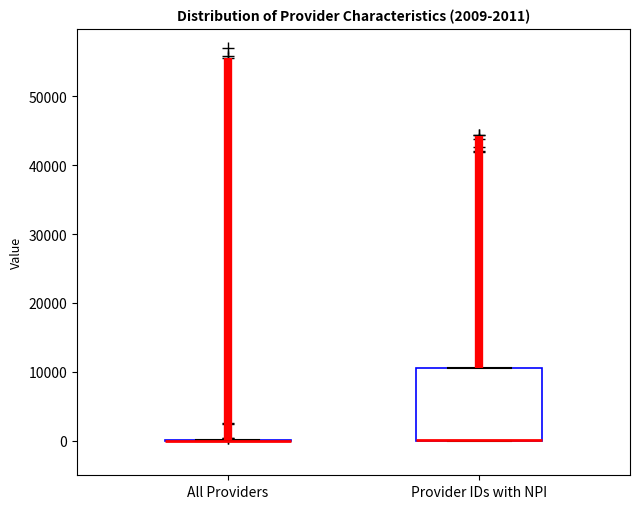

Which box is the tallest, from its lower edge to its upper edge?

Provider IDs with NPI